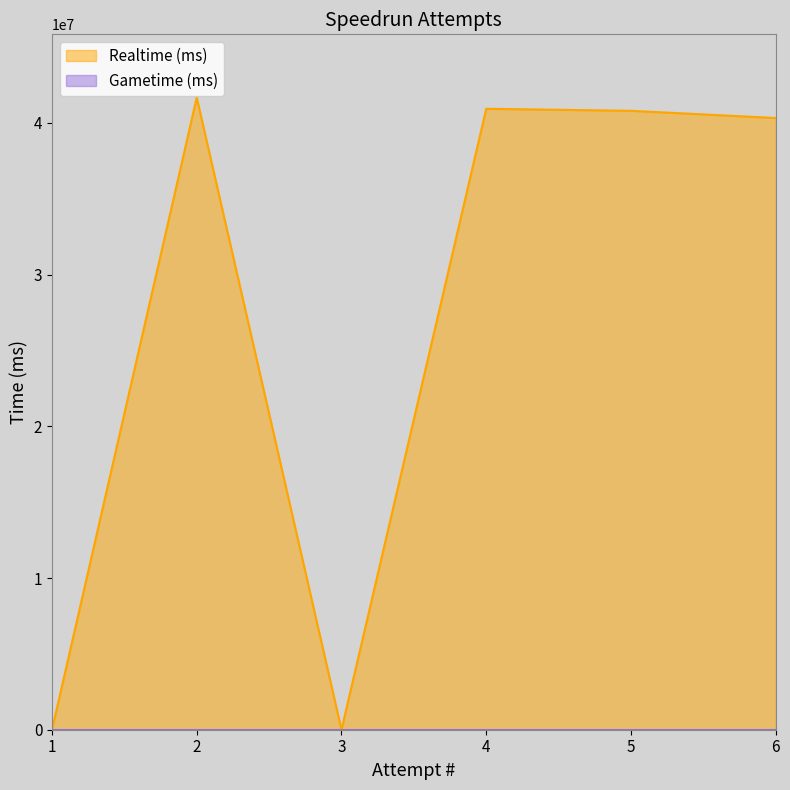

Reading left to right, what are all the values shown in this chart?

Realtime (ms): 6=40322948	5=40797616	4=40931804	3=0	2=41672224	1=0
Gametime (ms): 6=0	5=0	4=0	3=0	2=0	1=0